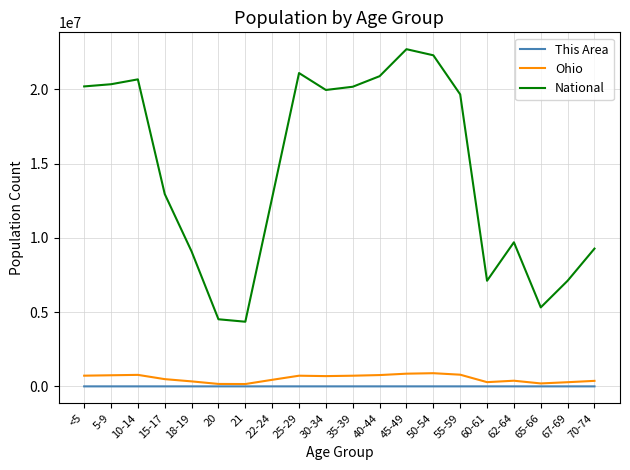

What is the lowest value of the National series?

4354294